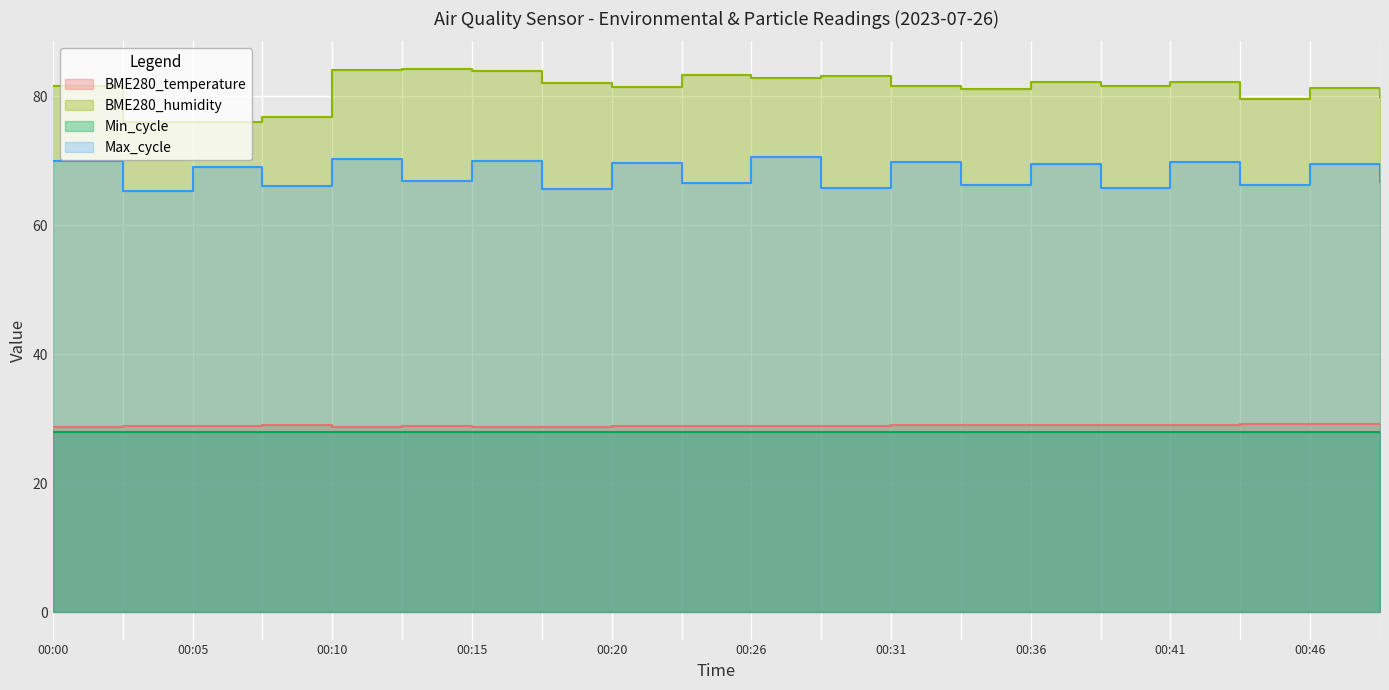

What is the sum of the BME280_humidity values at 00:26 and 00:38?

164.5